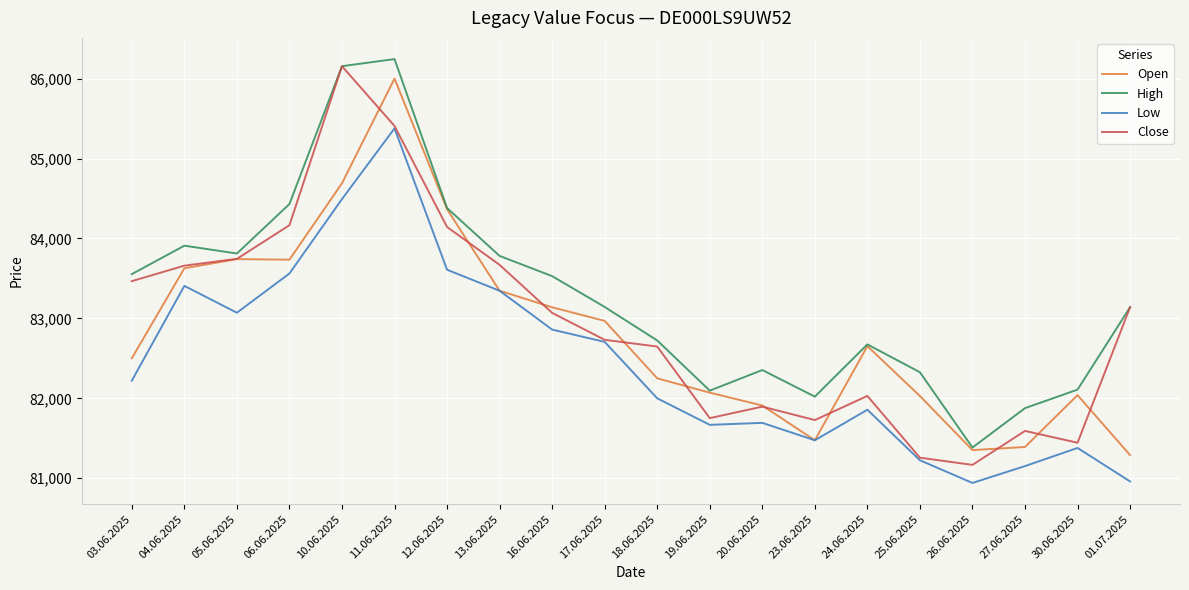

Is it true that Open equals 83735 at 06.06.2025?

True